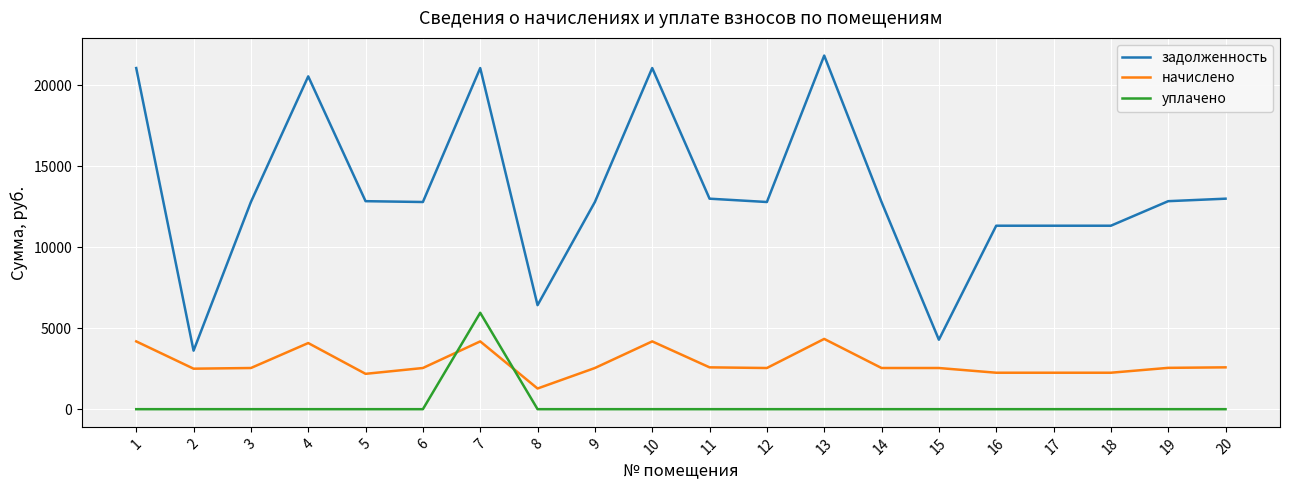

Is this an area chart (filled region under the line)?

No